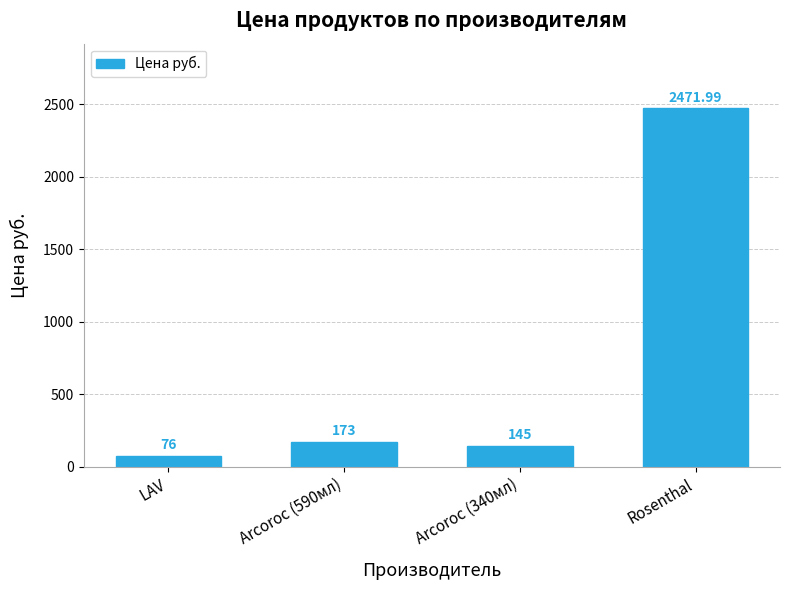

What is the change in value from Arcoroc (340мл) to Rosenthal?

+2327.0